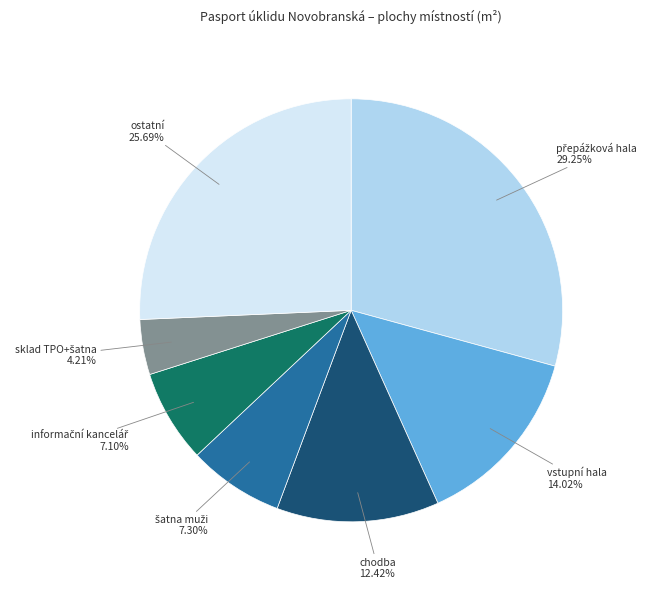

Is there a majority slice in this chart?

No